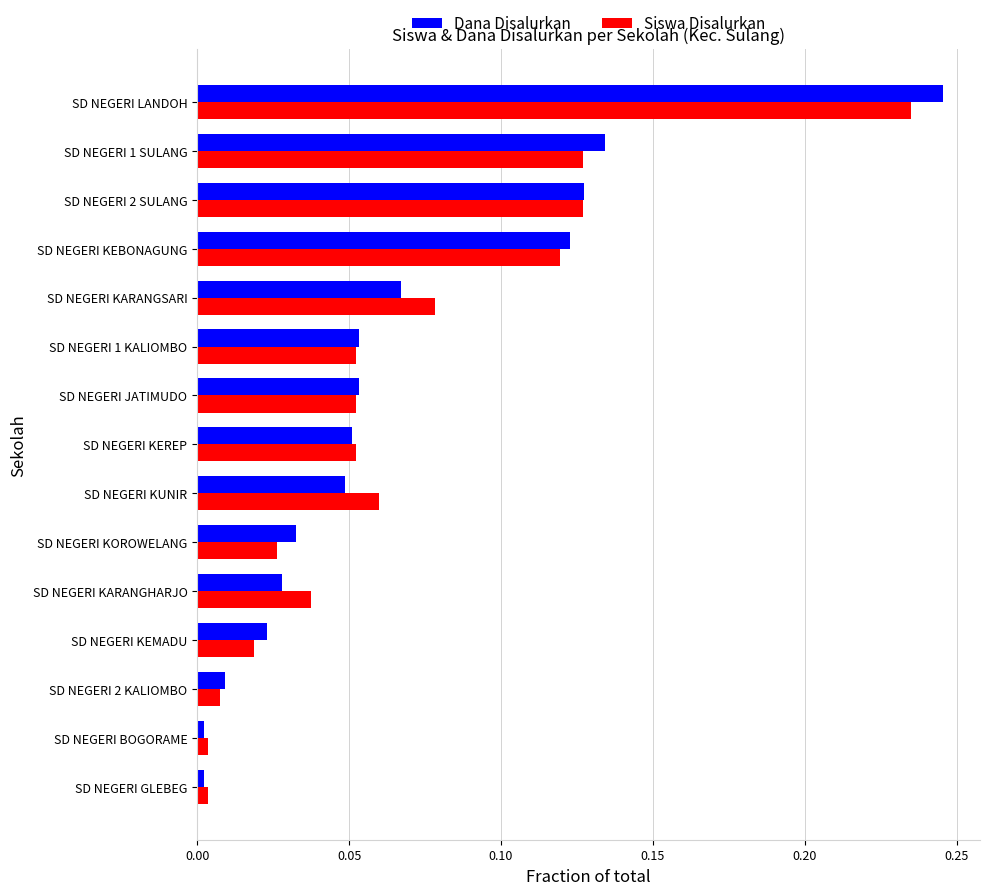

Is the value of Siswa Disalurkan at SD NEGERI 1 KALIOMBO greater than the value of Dana Disalurkan at SD NEGERI BOGORAME?

Yes